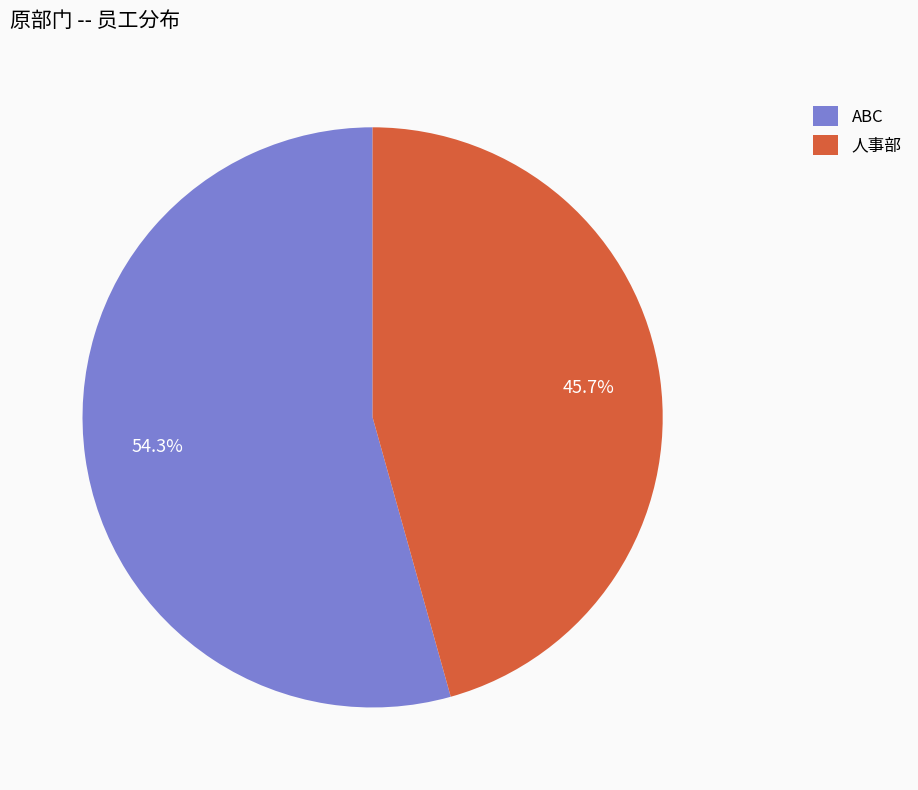

To the nearest percent, what is the average slice percentage?

50%